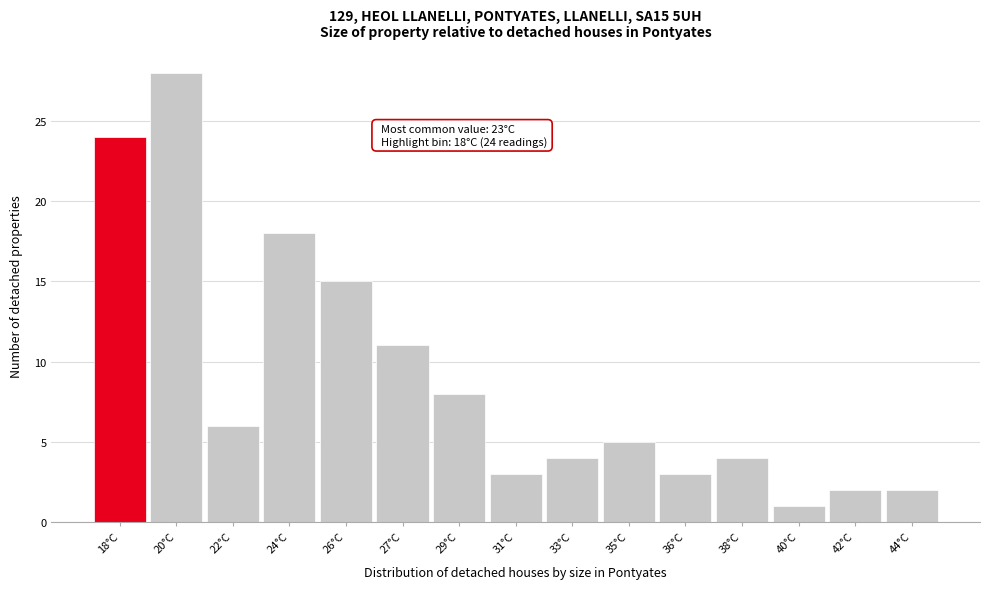

Reading left to right, transcribe all the data shown in this chart.

24	28	6	18	15	11	8	3	4	5	3	4	1	2	2